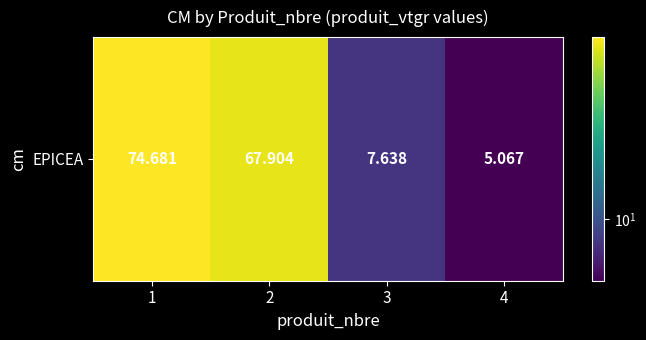

List the labels in order of value, smallest first.

4, 3, 2, 1